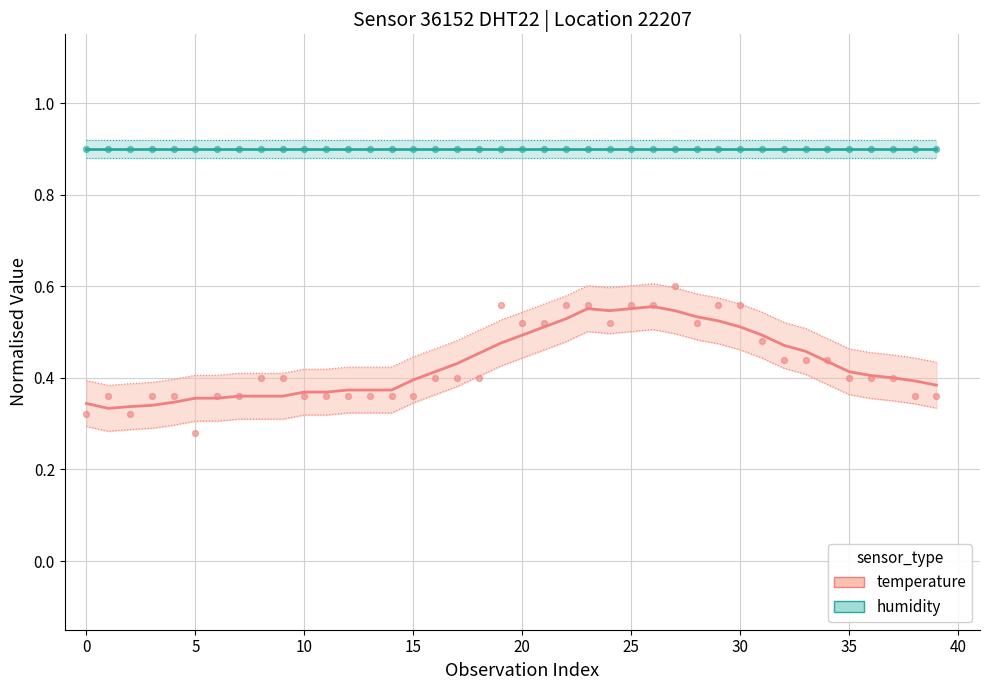

What are all the series names shown in the legend?

temperature, humidity